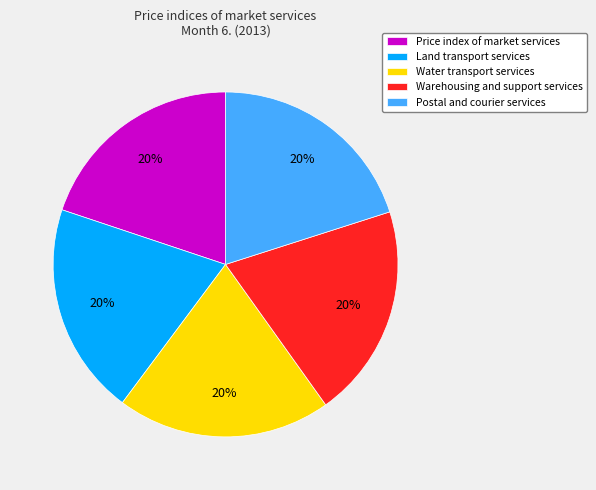

Is it true that Water transport services is 20% of the pie?

True